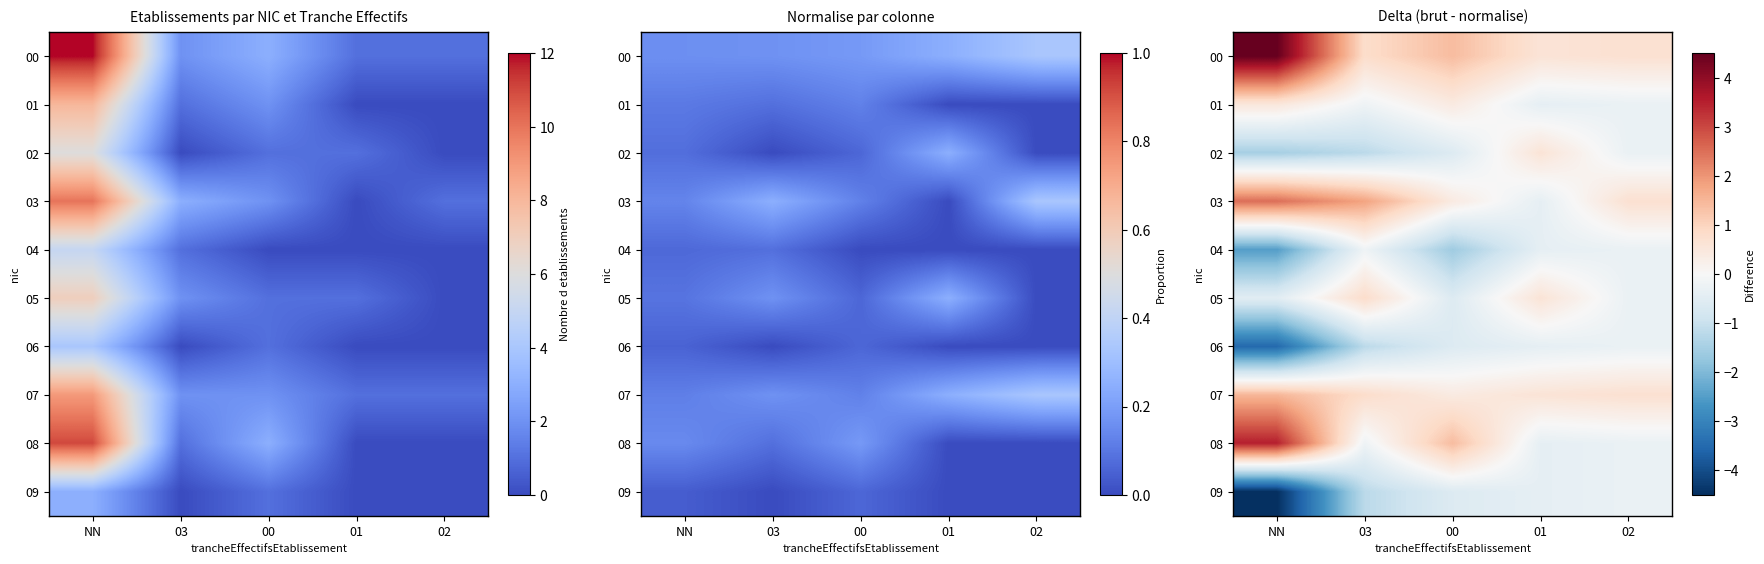

What is the approximate value of 00 at 00?

1.4